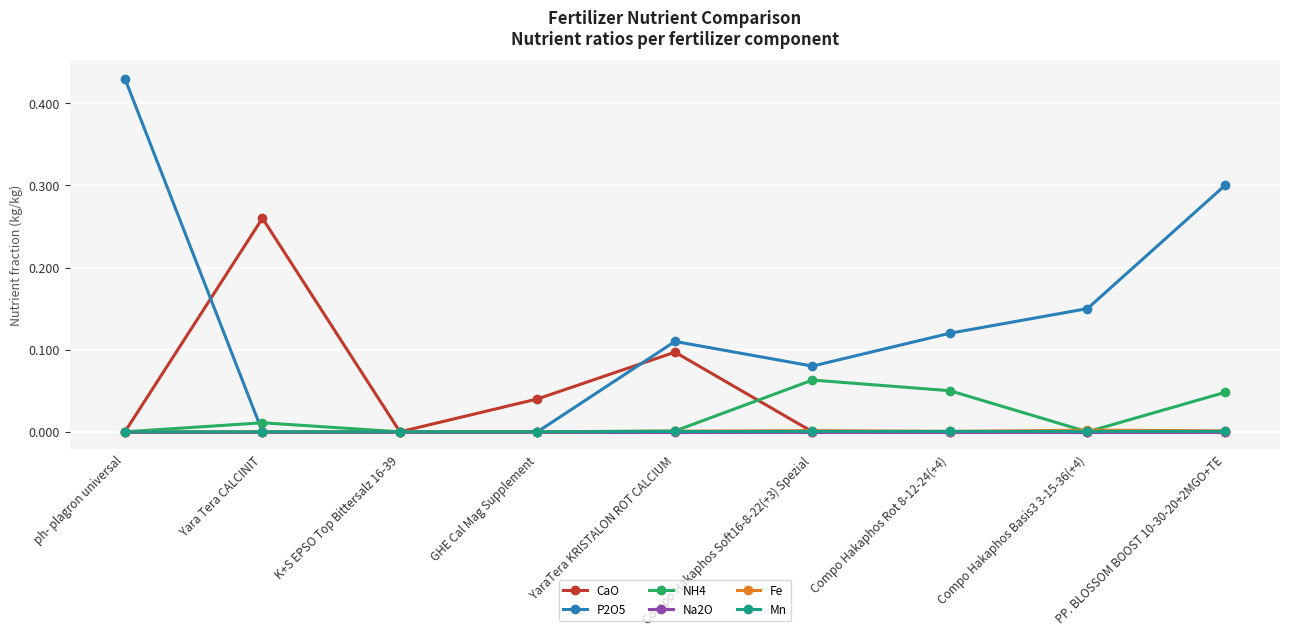

Which series has the largest range (max minus min)?

P2O5